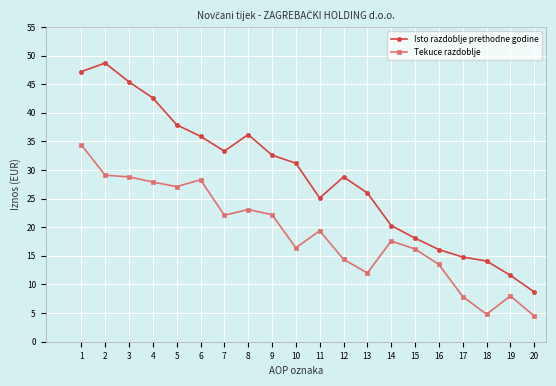

True or false: Tekuce razdoblje and Isto razdoblje prethodne godine cross at least once.

False